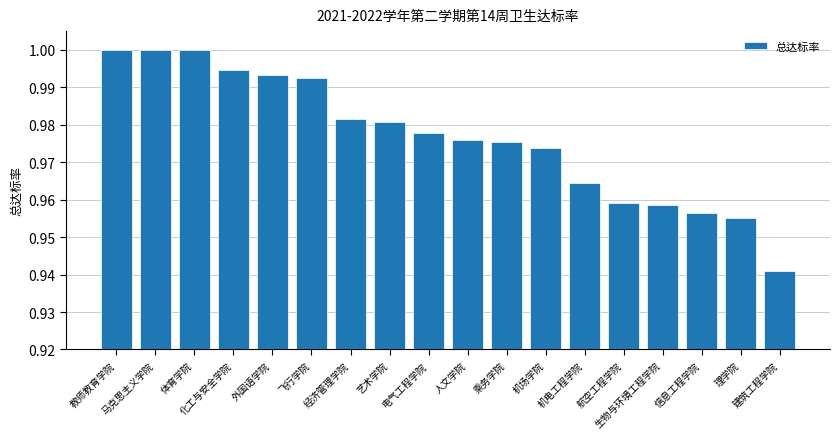

What is the sum of all values?

17.6